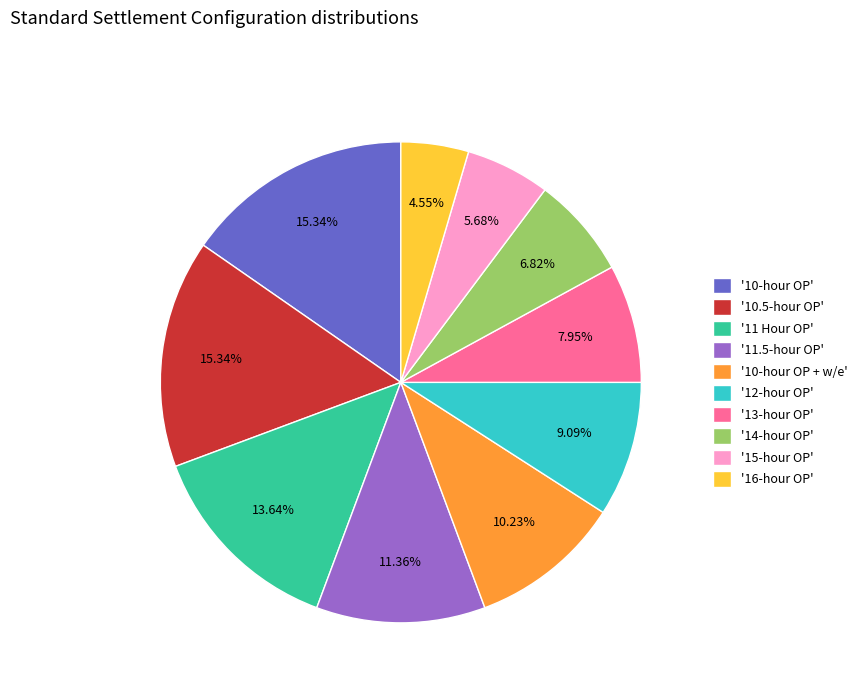

Approximately how many times larger is the value at '10.5-hour OP' compared to '10-hour OP + w/e'?

1.5